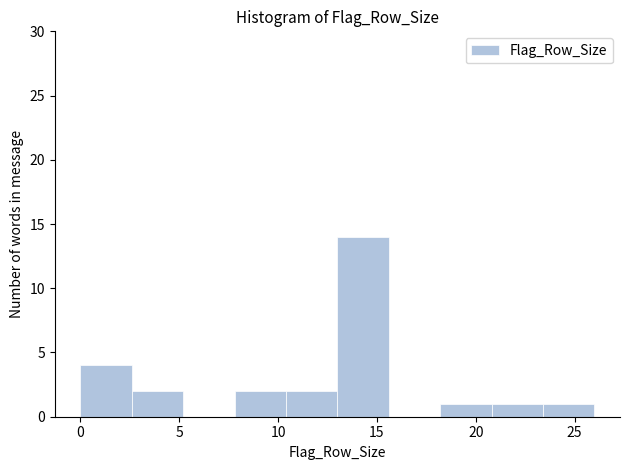

Reading left to right, transcribe this chart: for each bar, give the range it covers on the x-axis and its height. Neither the bar edges nor the heights are printed on the chart, so give them approximately, as read against the axes.

0.0 to 2.6: 4
2.6 to 5.2: 2
5.2 to 7.8: 0
7.8 to 10.4: 2
10.4 to 13.0: 2
13.0 to 15.6: 14
15.6 to 18.2: 0
18.2 to 20.8: 1
20.8 to 23.4: 1
23.4 to 26.0: 1